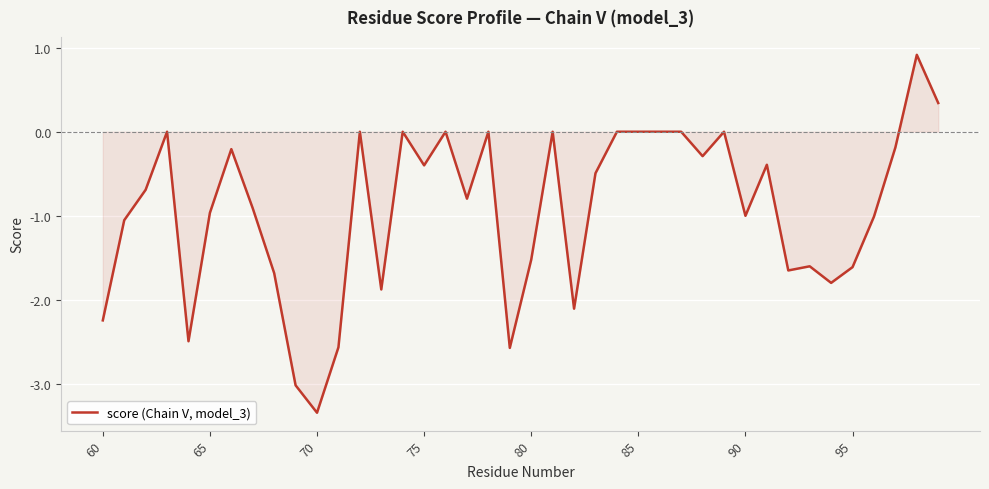

What is the maximum value shown in the chart?

0.9